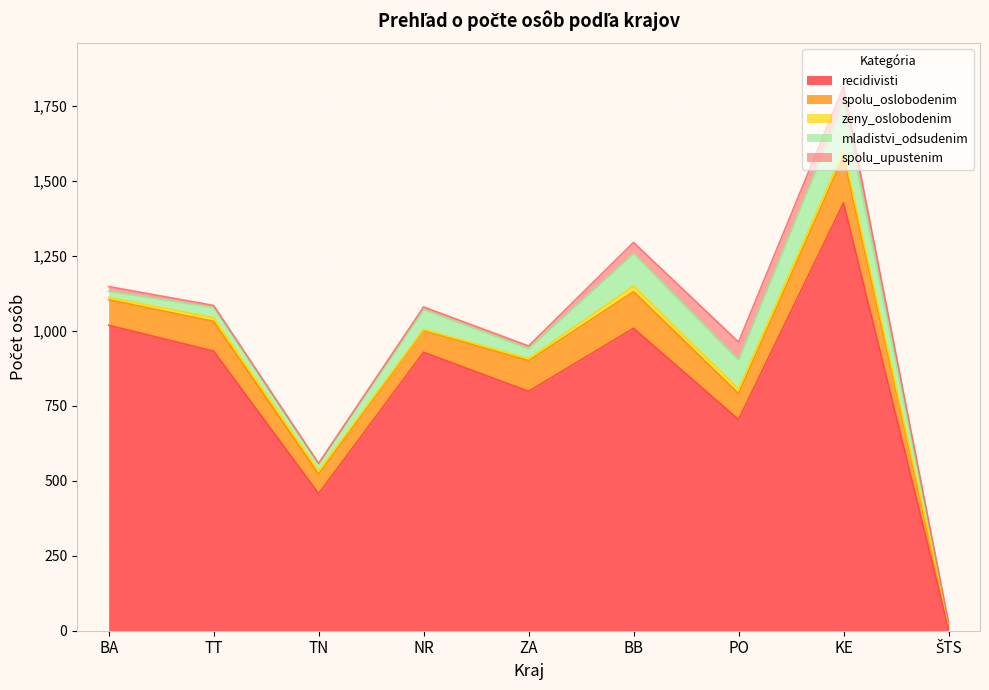

Reading left to right, transcribe all the data shown in this chart.

recidivisti: 1018	932	457	928	798	1008	704	1426	7
spolu_oslobodenim: 85	99	65	73	102	122	86	156	15
zeny_oslobodenim: 8	12	10	3	7	19	15	17	5
mladistvi_odsudenim: 20	34	22	66	33	108	97	161	0
spolu_upustenim: 16	7	4	9	9	37	60	53	2